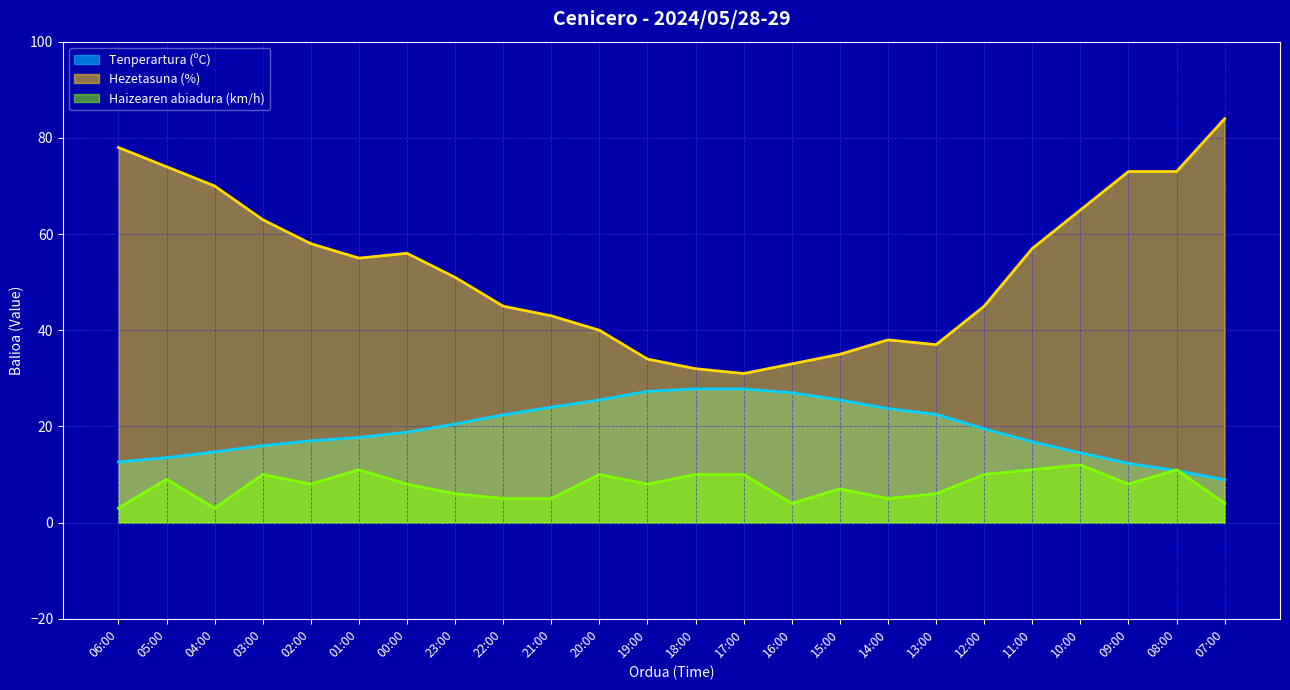

Is the value of Tenperartura (ºC) at 08:00 greater than the value of Haizearen abiadura (km/h) at 18:00?

Yes